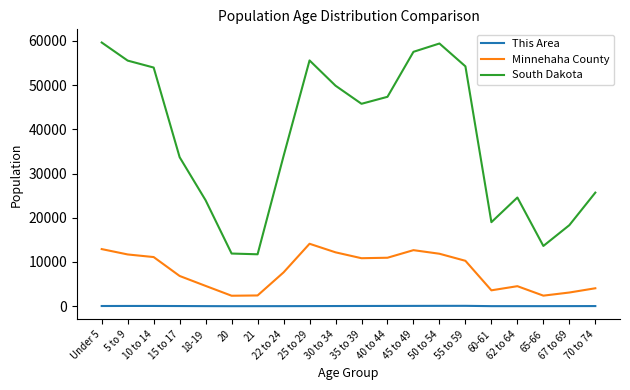

Rank the series at 50 to 54 from lowest to highest value.

This Area, Minnehaha County, South Dakota